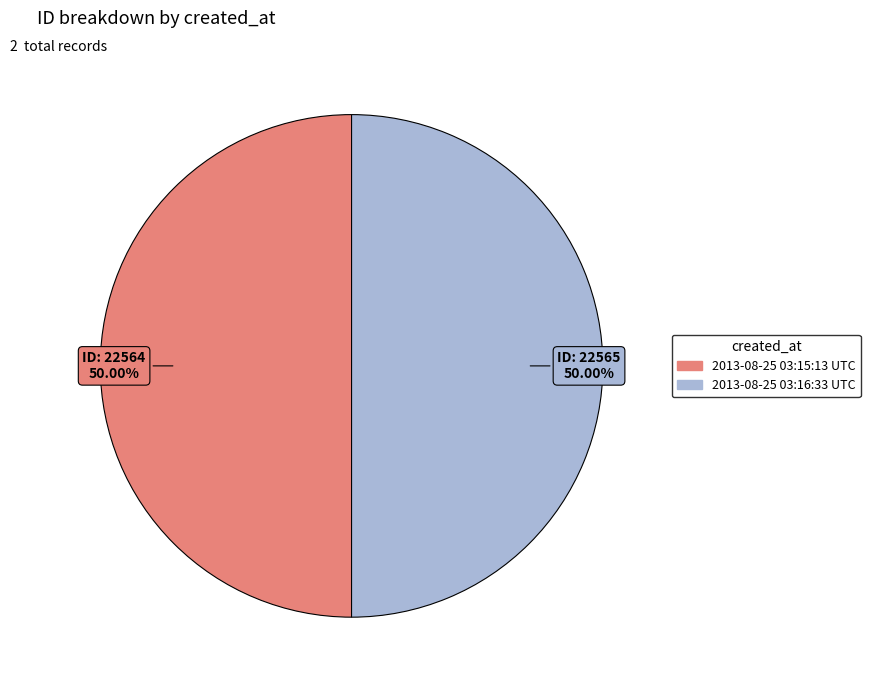

To the nearest percent, what portion does 2013-08-25 03:15:13 UTC represent?

50%